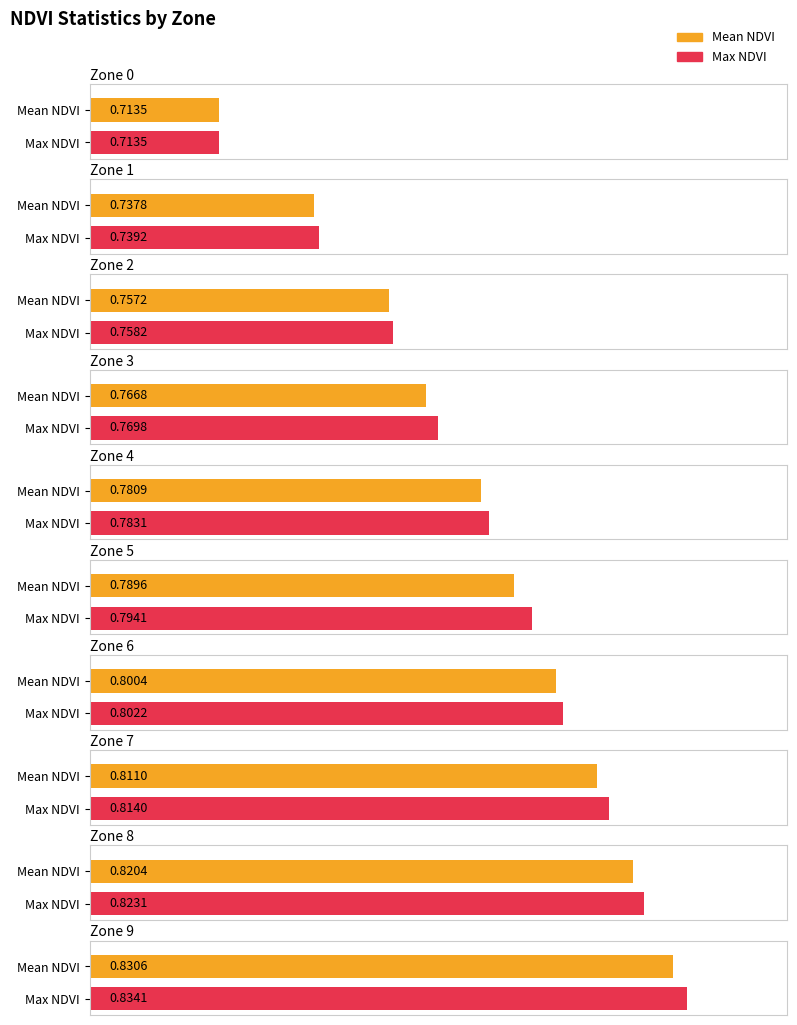

Is the value of Mean NDVI at Zone 2 greater than the value of Max NDVI at Zone 7?

No